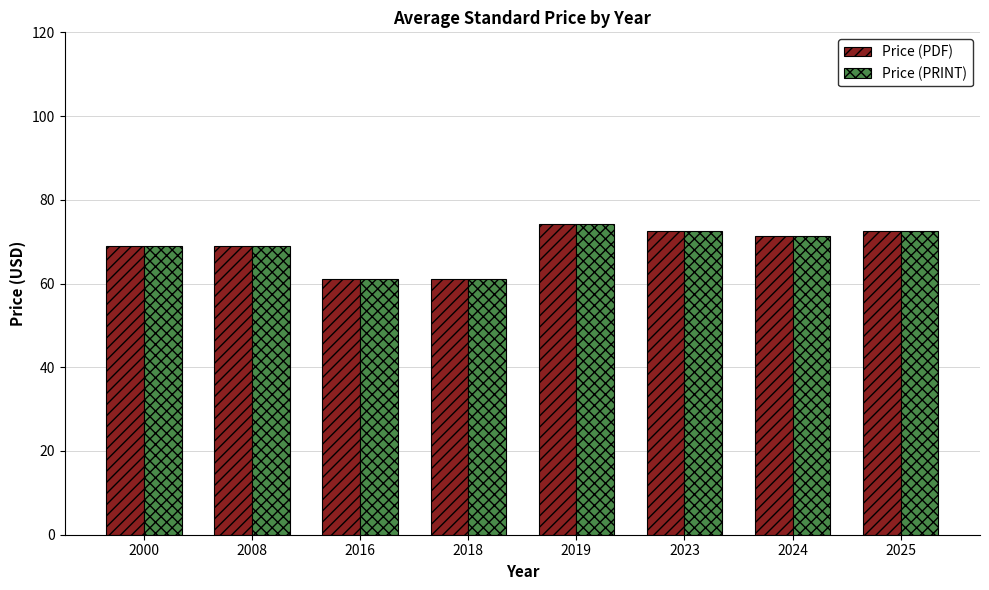

What is the value of the Price (PDF) bar at the 3rd from the left?

61.0